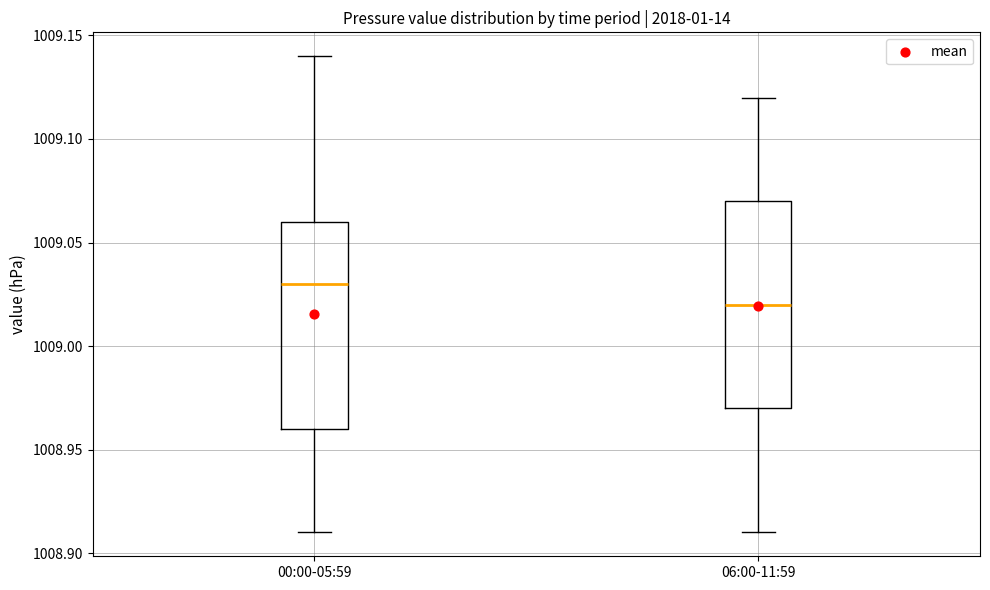

Which box's median line is the highest?

00:00-05:59